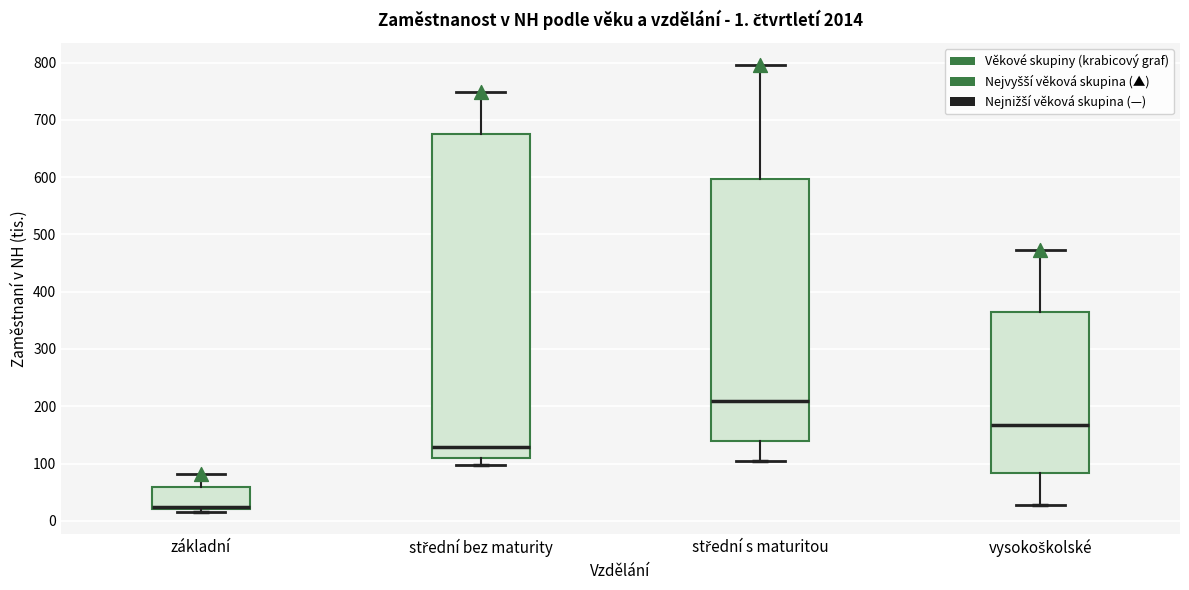

Which box has the highest median line?

střední s maturitou